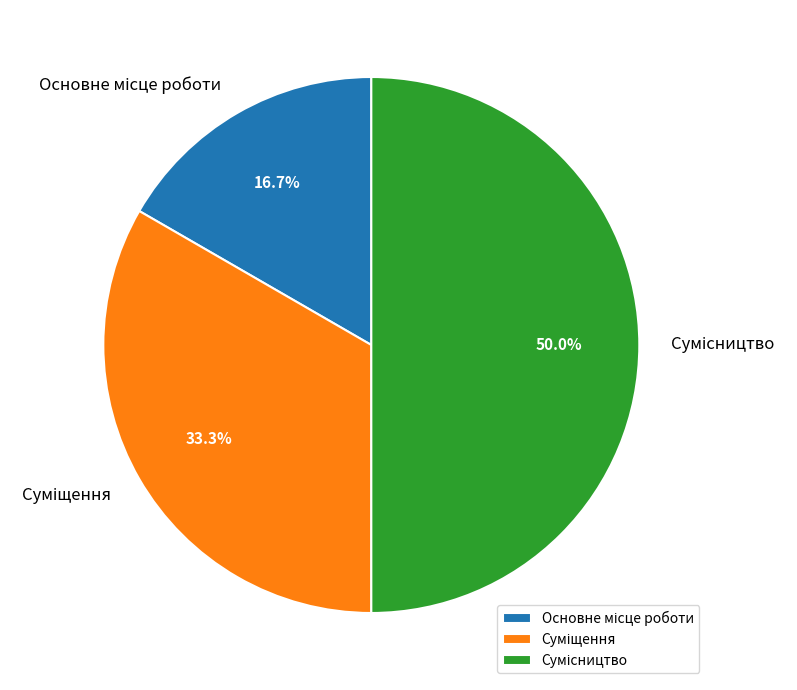

The Суміщення slice represents 33% of the pie. True or false?

True